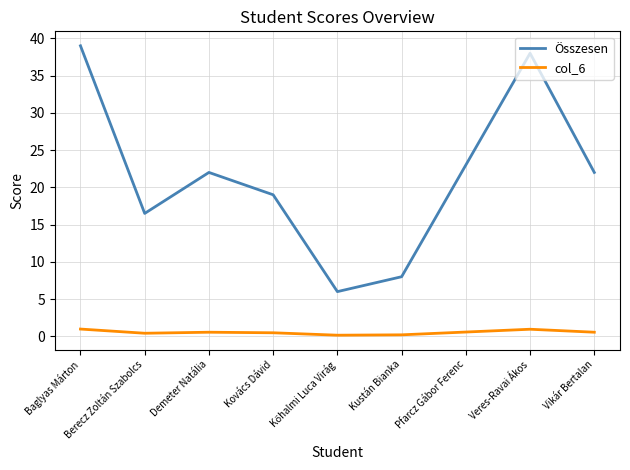

List the series in order of their peak value, highest first.

Összesen, col_6